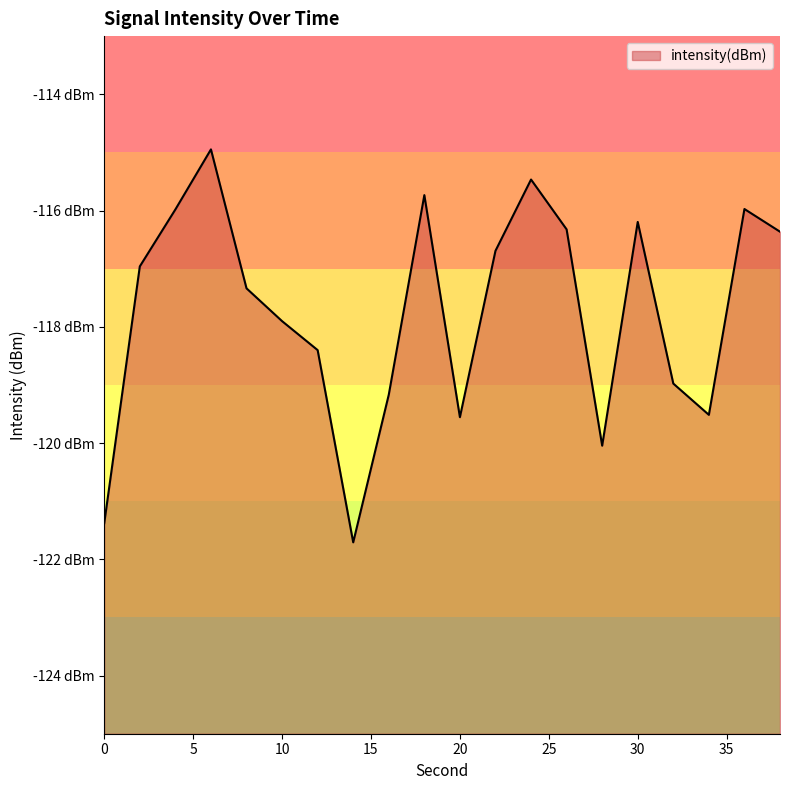

What is the sum of all values?

-2354.6